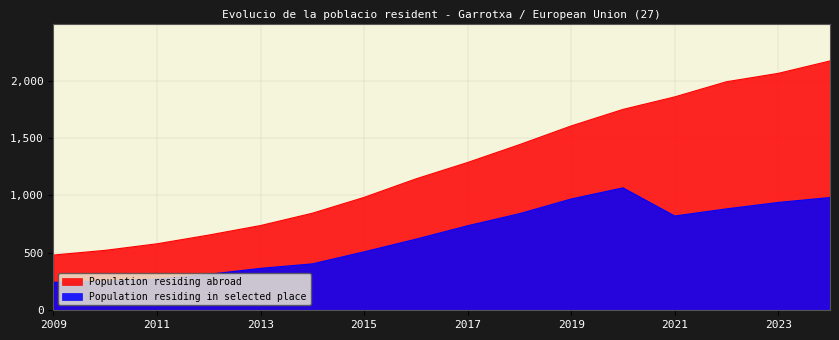

True or false: the data has more than 0 interior local peaks.

False